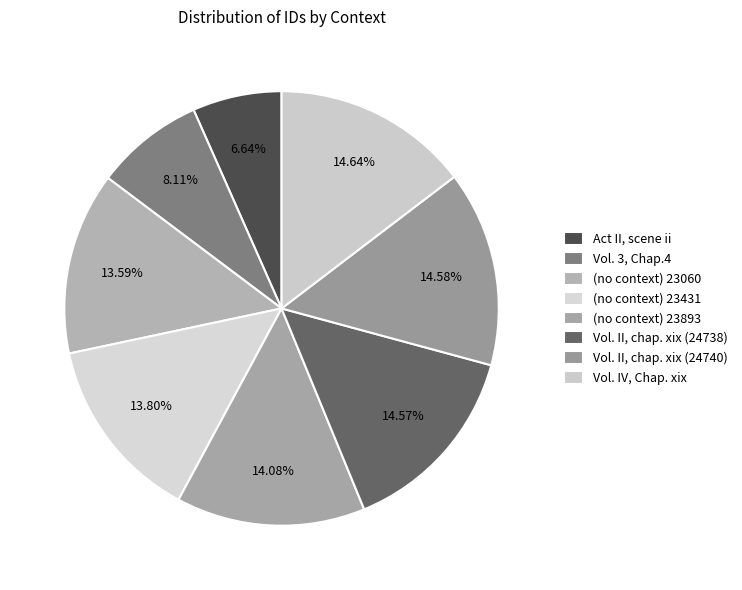

Between (no context) 23060 and Vol. 3, Chap.4, which is larger?

(no context) 23060